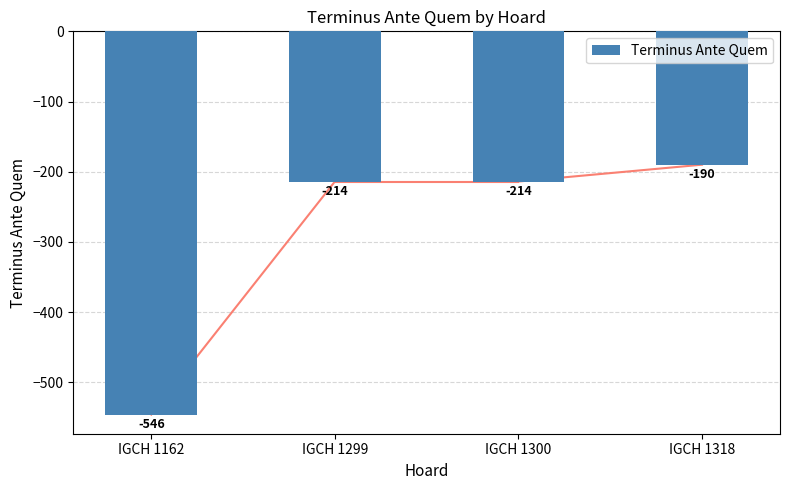

The value at IGCH 1299 is -214. True or false?

True